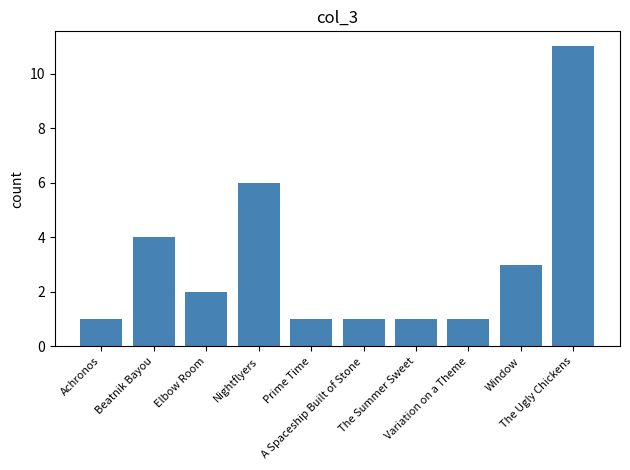

Reading left to right, transcribe all the data shown in this chart.

1	4	2	6	1	1	1	1	3	11